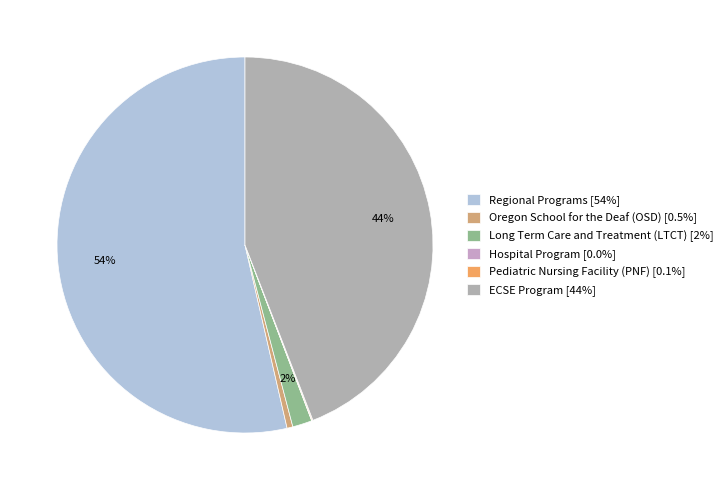

How much of the chart is everything except Long Term Care and Treatment (LTCT)?

98.3%